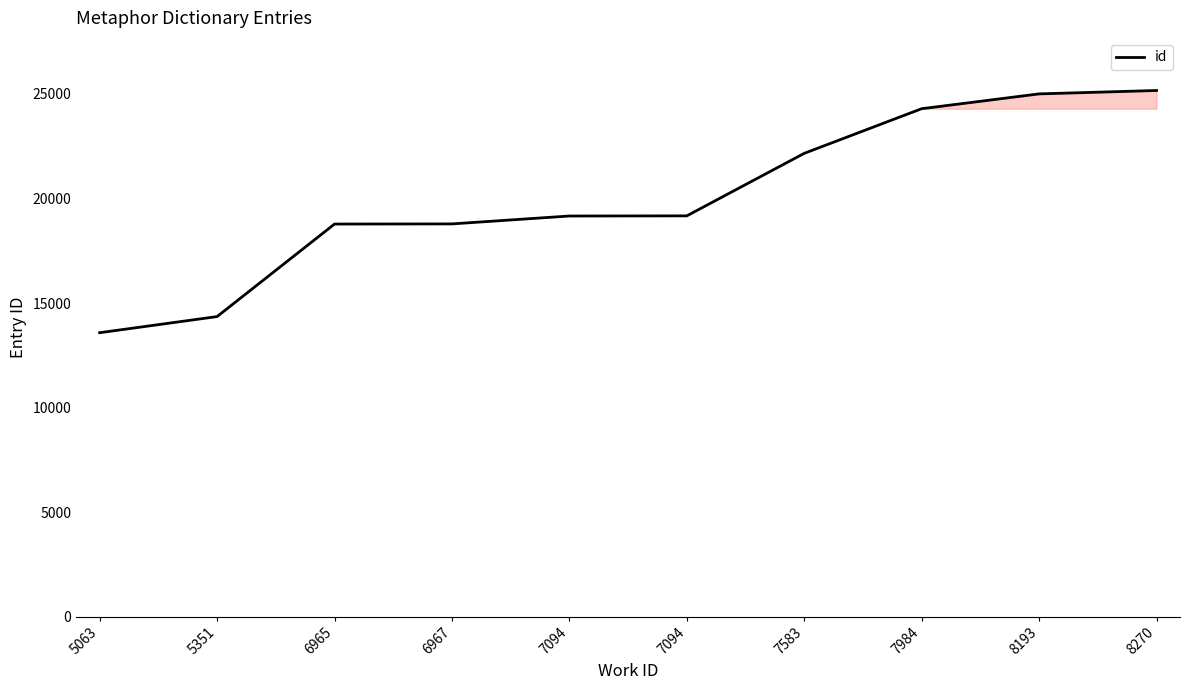

The chart shows a value of 29672 at 7094. True or false?

False